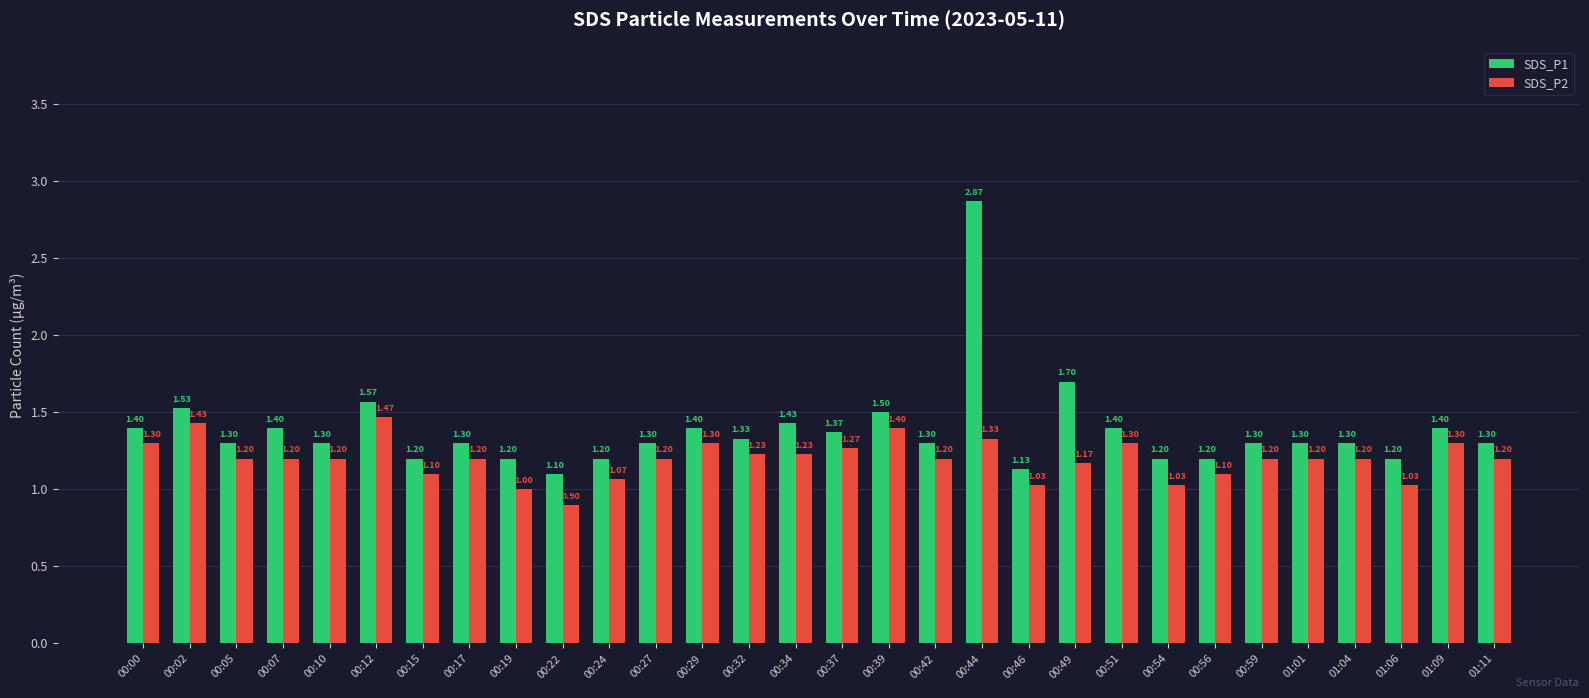

Rank the series by their maximum value, from lowest to highest.

SDS_P2, SDS_P1